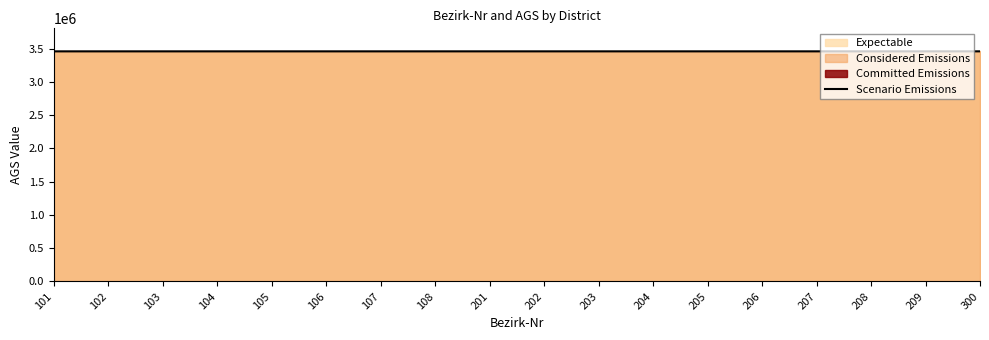

How many lines are shown in the chart?

1